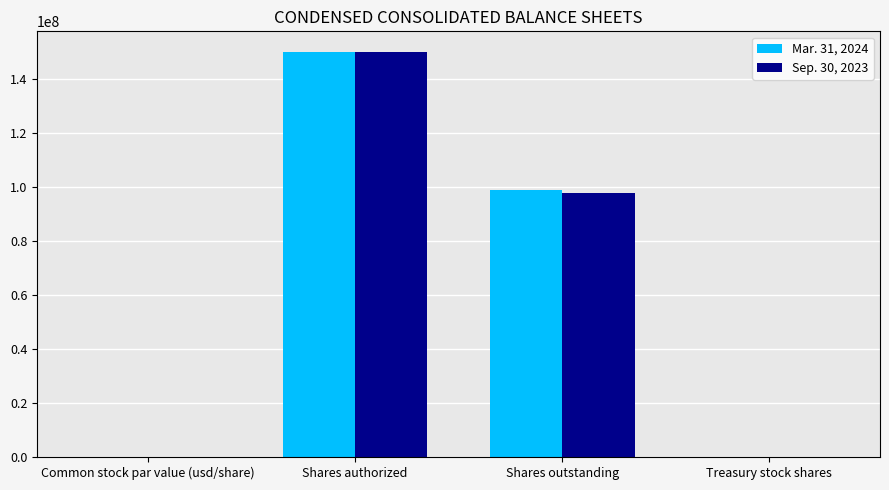

Between Shares authorized and Shares outstanding, which series saw the biggest shift?

Sep. 30, 2023